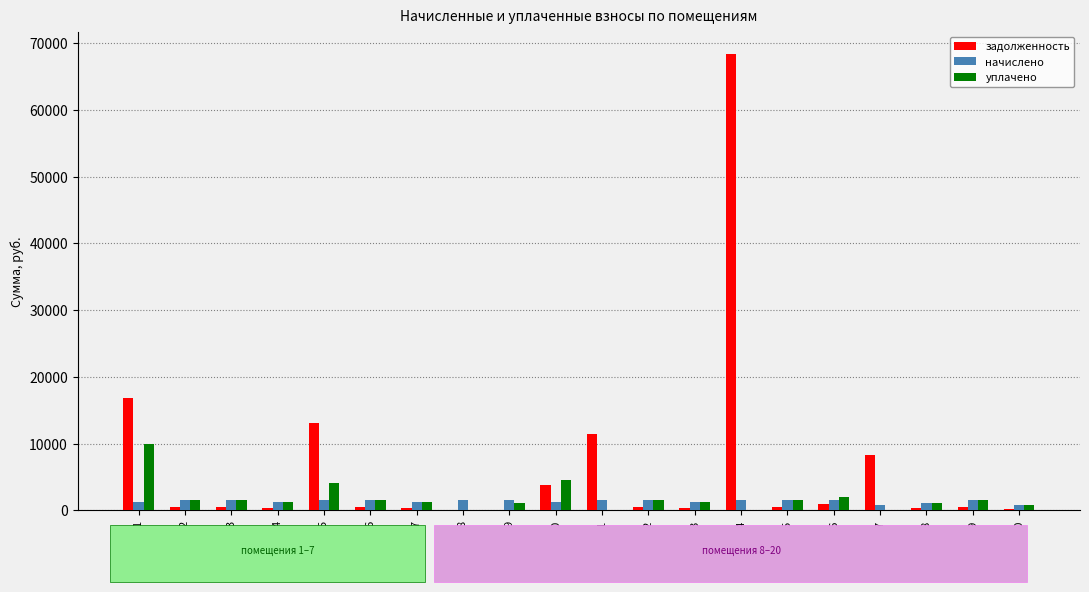

What is the maximum value for задолженность?

68357.0